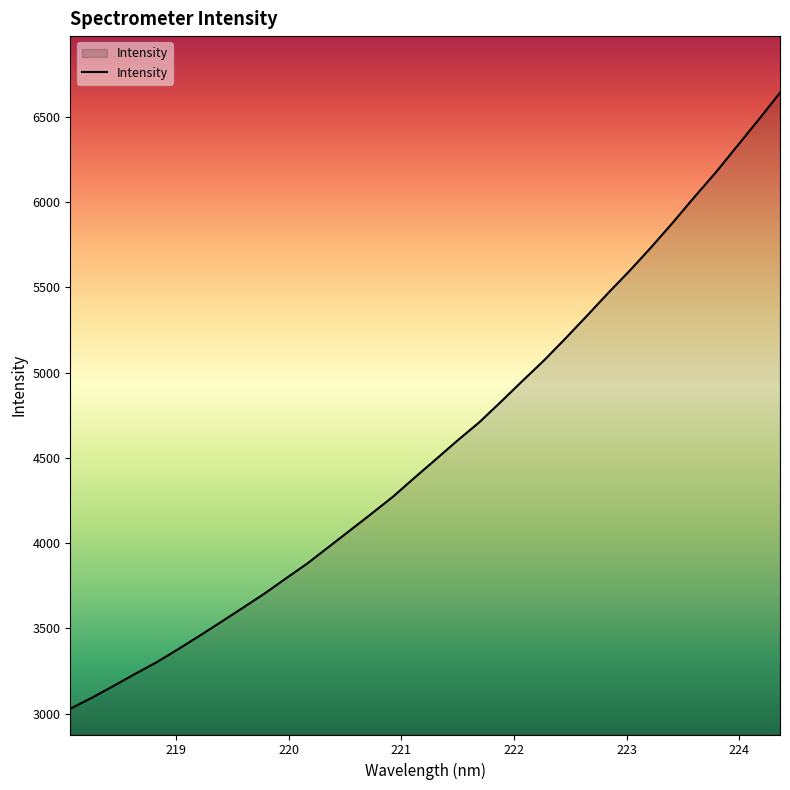

What is the difference between the maximum and minimum values?

3613.8